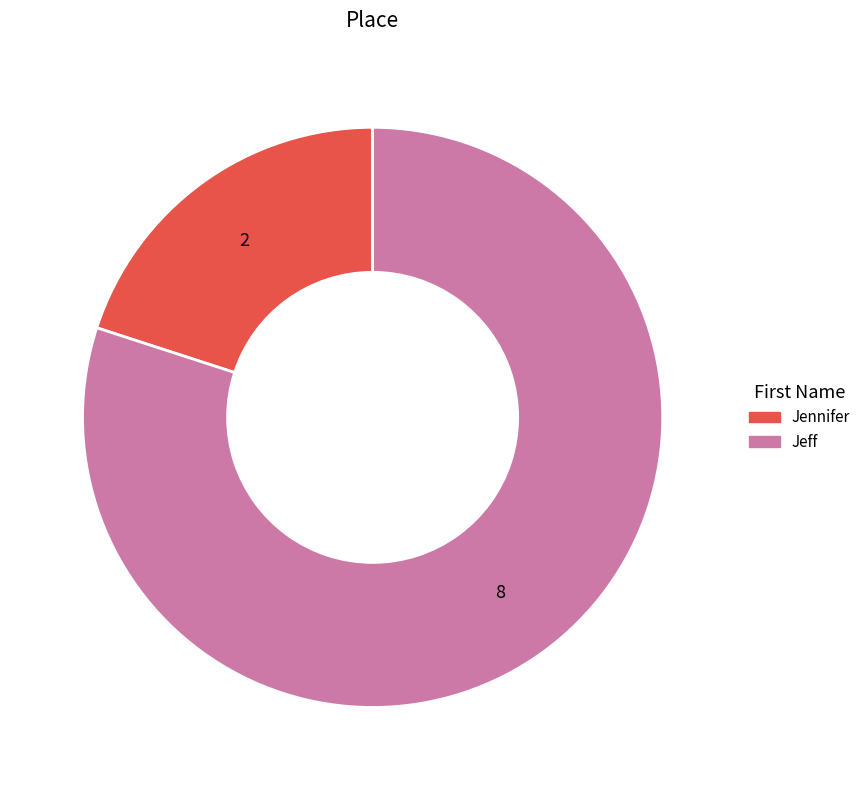

The Jeff slice represents 80% of the pie. True or false?

True